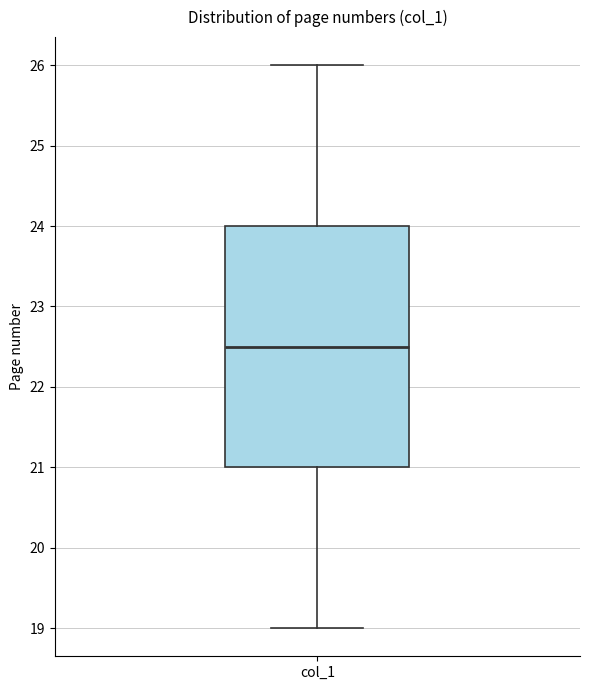

Transcribe this box plot: give where the median line is, the range the box spans, and where the two whiskers end, as read against the y-axis. The values are not printed on the chart, so give them approximately, as read against the axis.

median 22.5, box 21.0 to 24.0, whiskers 19.0 to 26.0